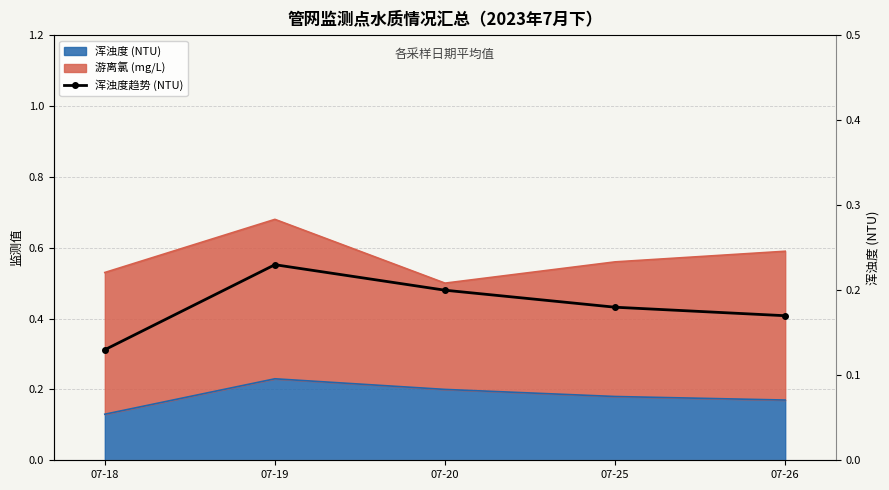

Count the values in the range 0 to 1.

5